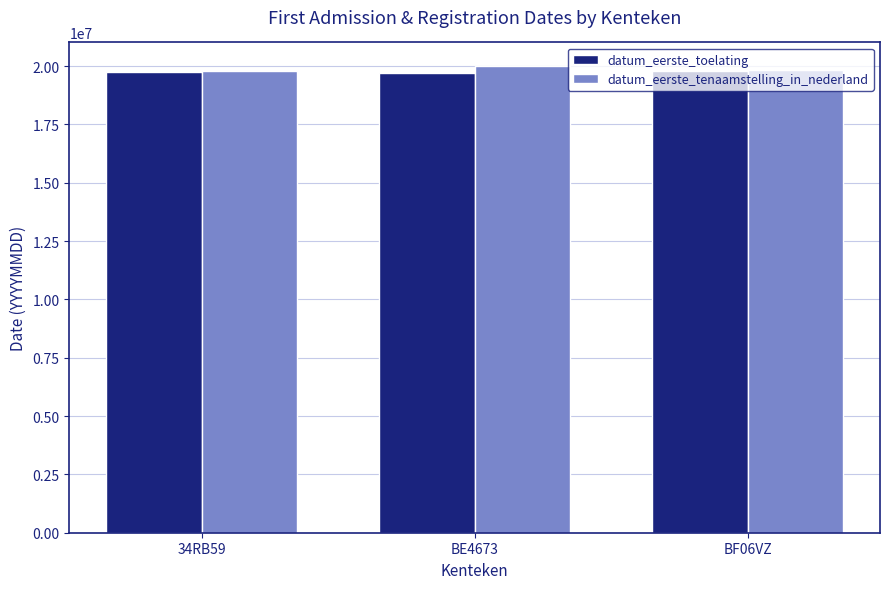

Is the value of datum_eerste_toelating at 34RB59 greater than the value of datum_eerste_tenaamstelling_in_nederland at BE4673?

No